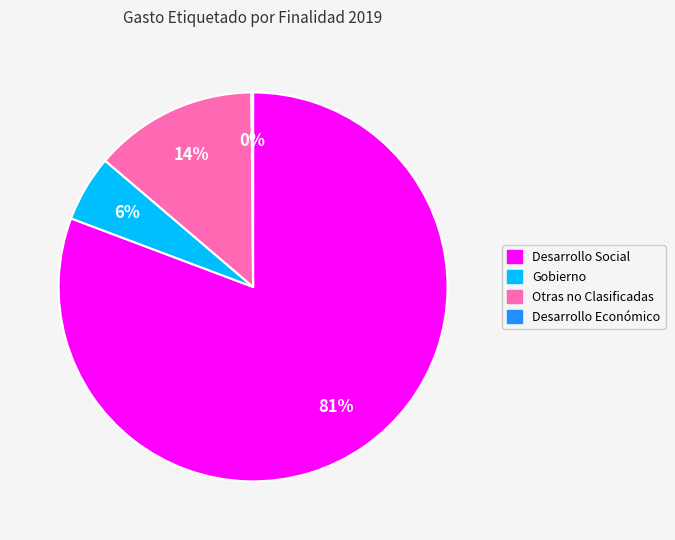

Which has a higher value, Desarrollo Social or Gobierno?

Desarrollo Social